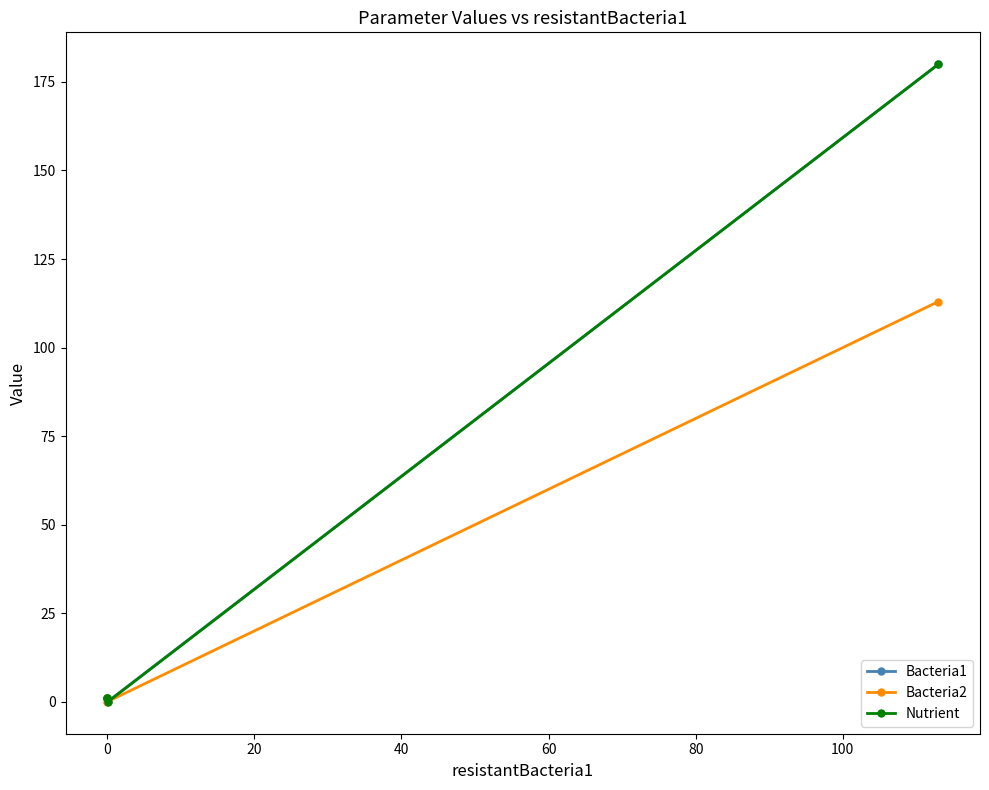

What is the difference between the maximum and minimum values in the Nutrient series?

180.0